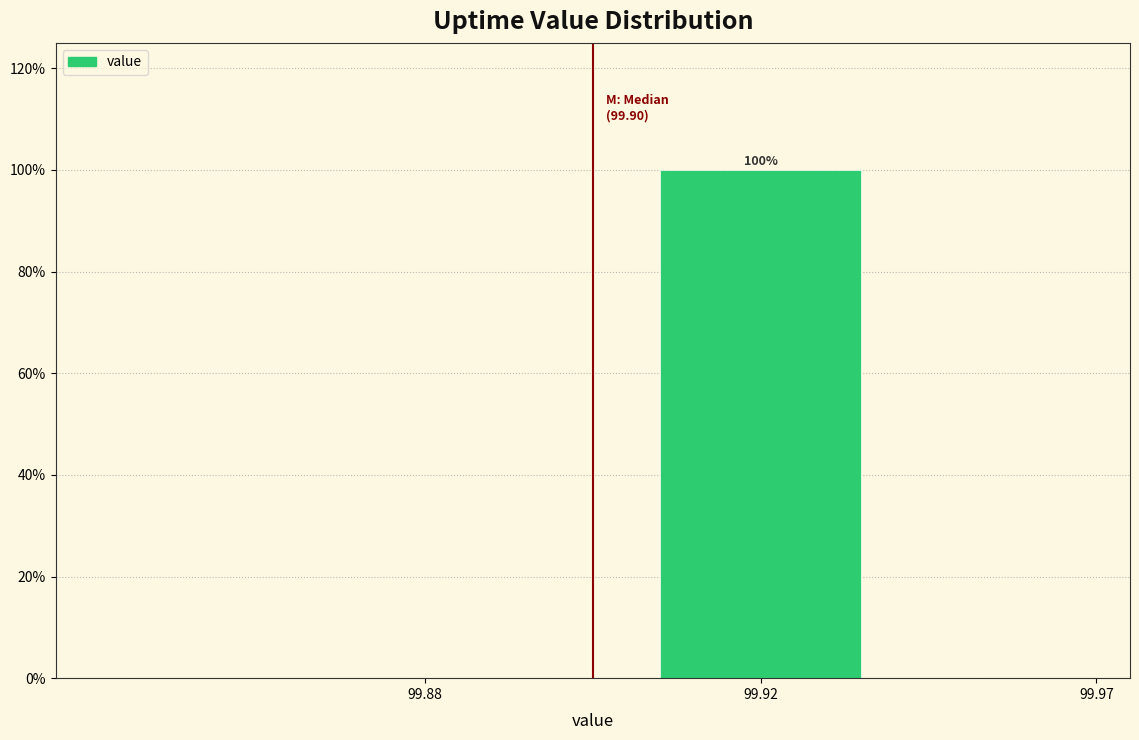

Reading right to left, what are all the values shown in this chart?

99.97=0	99.92=100	99.88=0